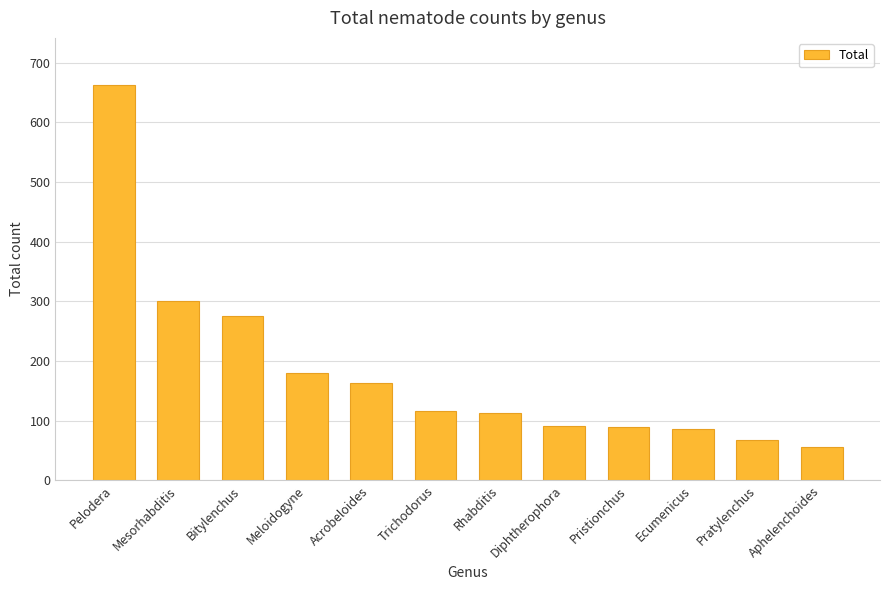

What value does the data have at Diphtherophora, to the nearest 50?

100